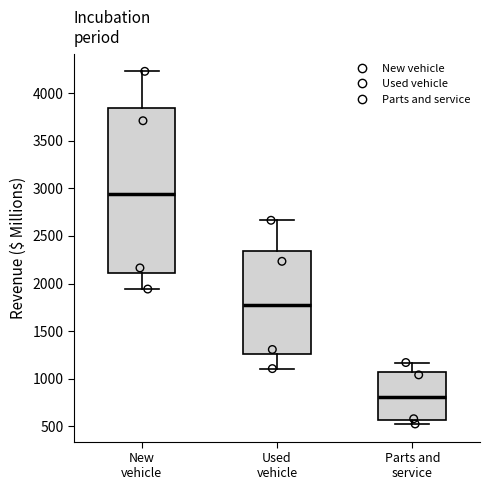

Comparing the boxes themselves (not the whiskers), which one is the tallest?

New vehicle